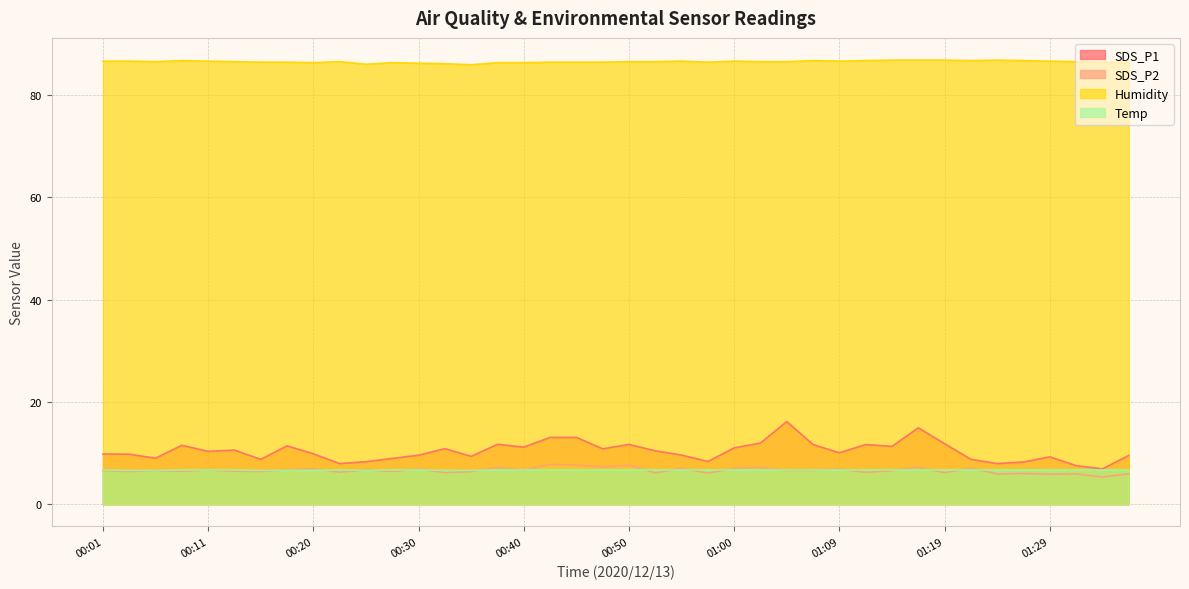

True or false: Humidity and Temp cross at least once.

False